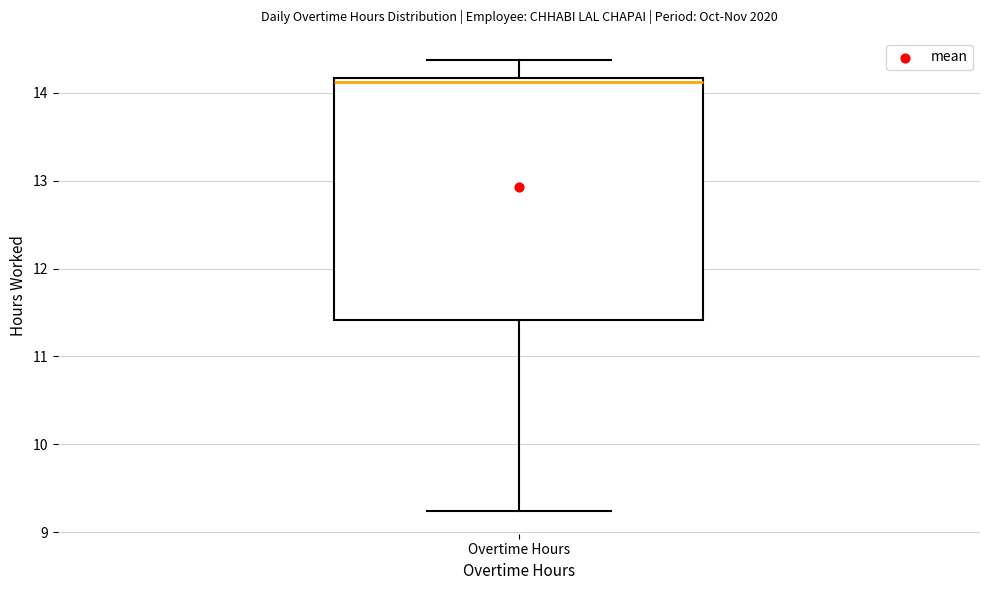

Read this box plot against the y-axis: the position of the median line, the range covered by the box, and the ends of both whiskers. The values are not printed on the chart, so give them approximately, as read against the axis.

median 14.1, box 11.4 to 14.2, whiskers 9.2 to 14.4